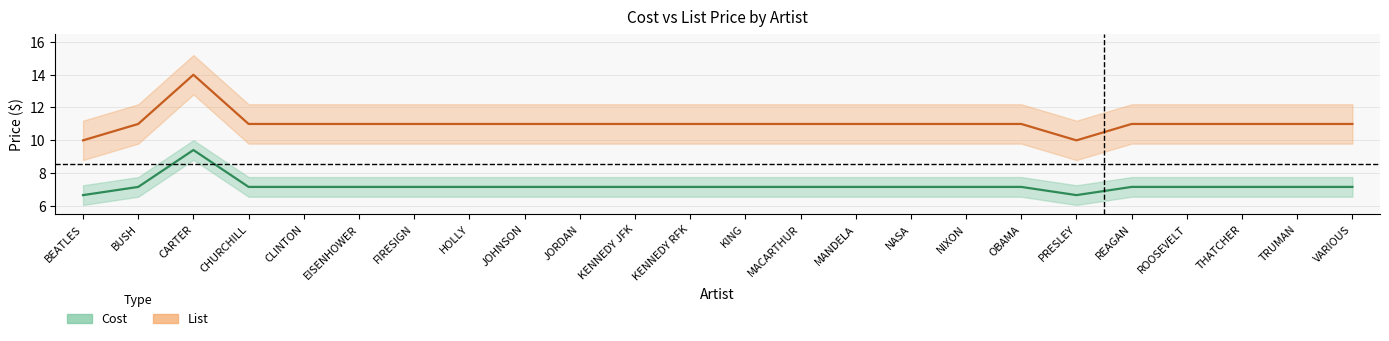

Which category has the lowest value in the List (centre) series?

BEATLES